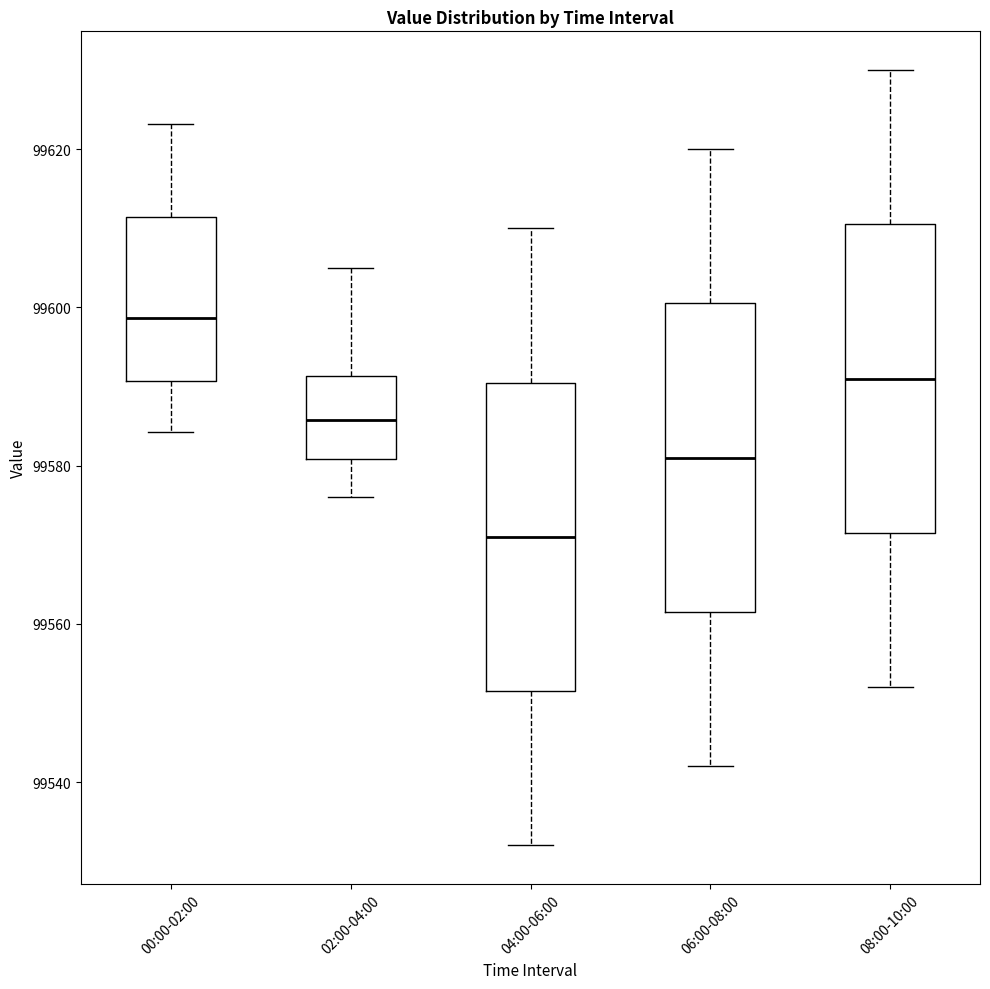

Which box has the highest median line?

00:00-02:00